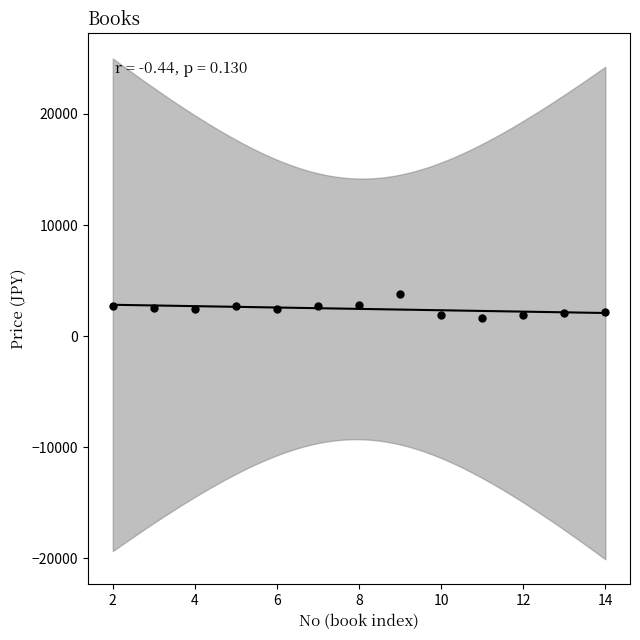

What is the range of X values (max minus min)?

12